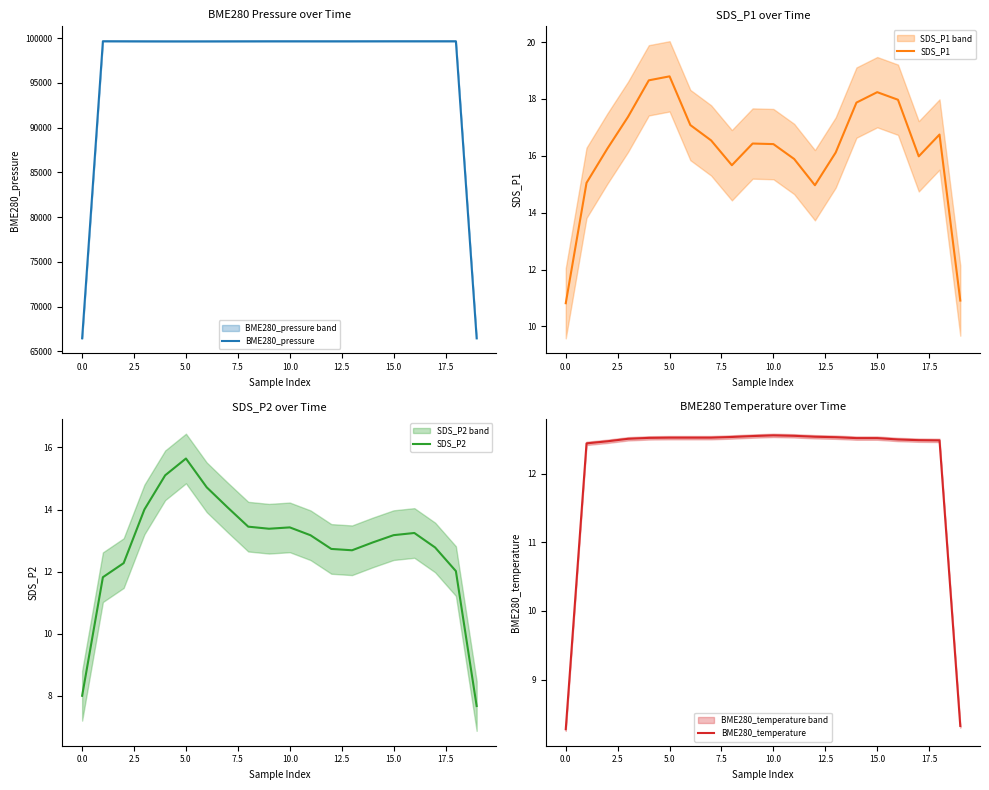

Which category has the highest value in the SDS_P2 series?

5.0